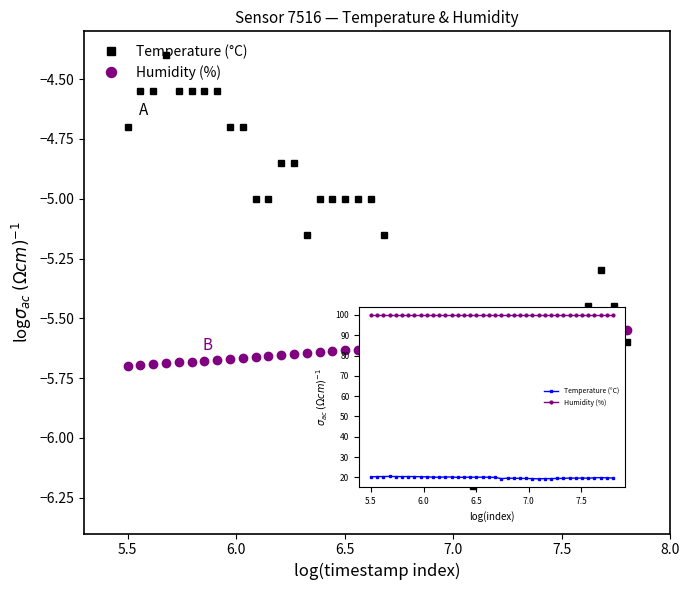

True or false: Temperature (°C) and Humidity (%) cross at least once.

False